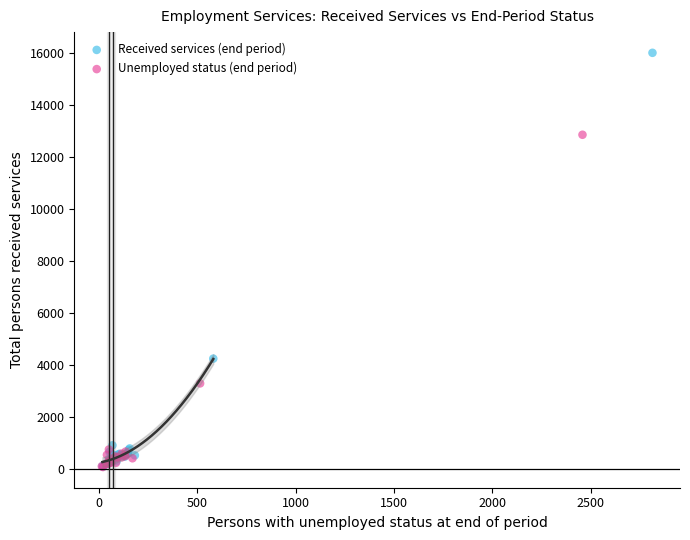

Which series has the largest Y range (max minus min)?

Received services (end period)